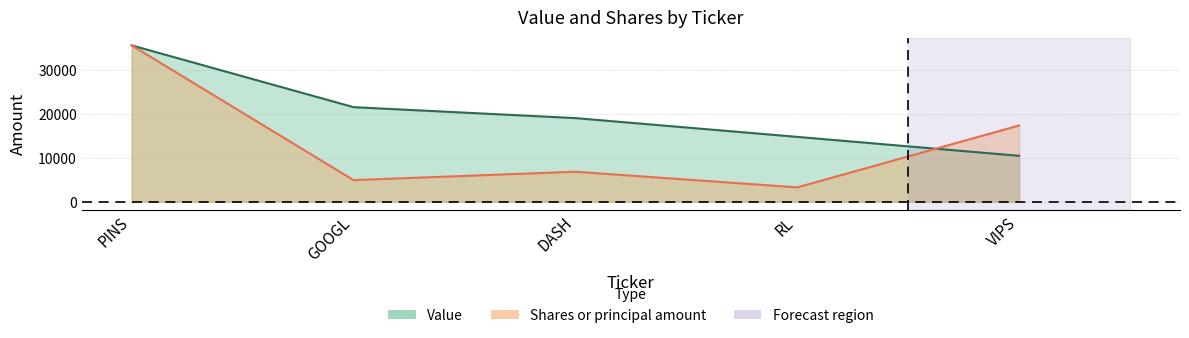

Which series changed the most between RL and VIPS?

Shares or principal amount